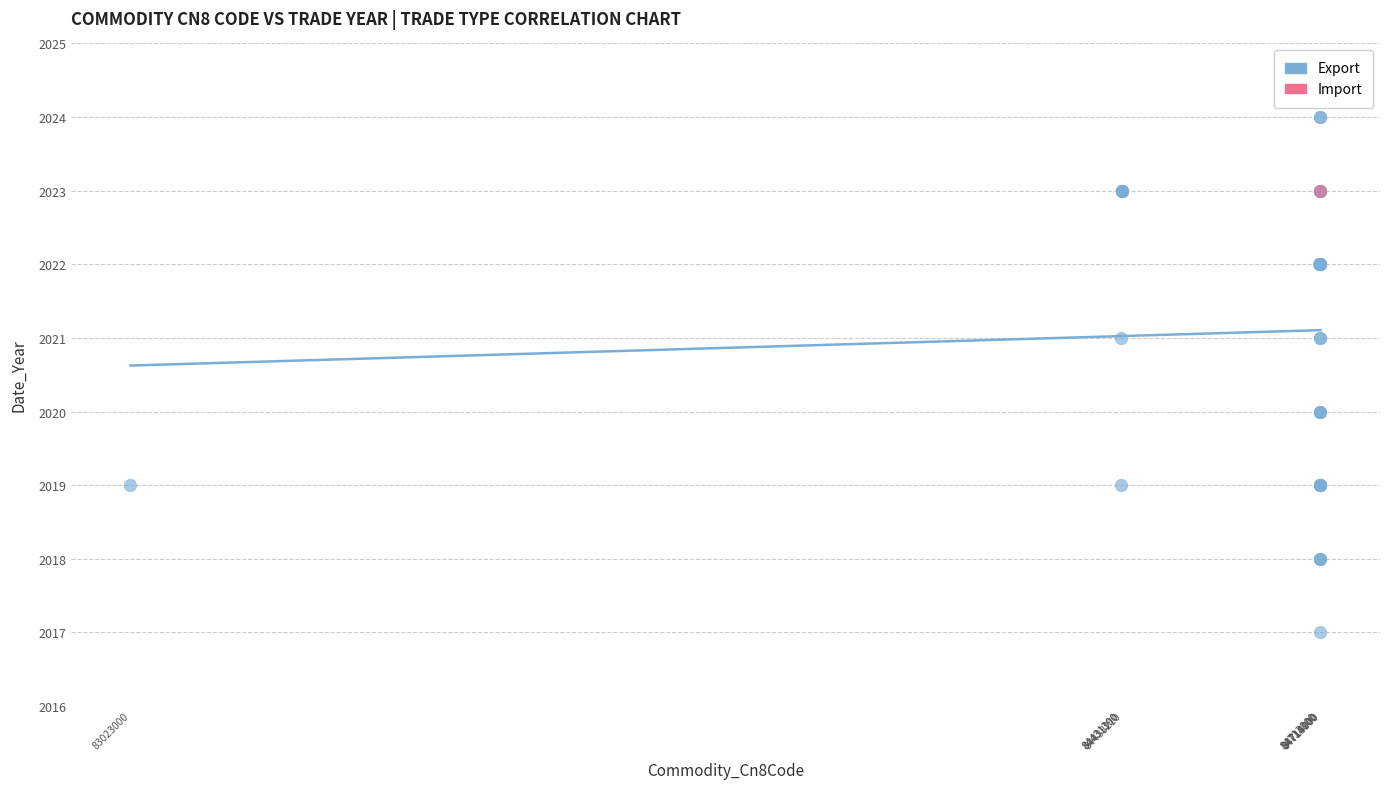

What are all the series names shown in the legend?

Export, Import